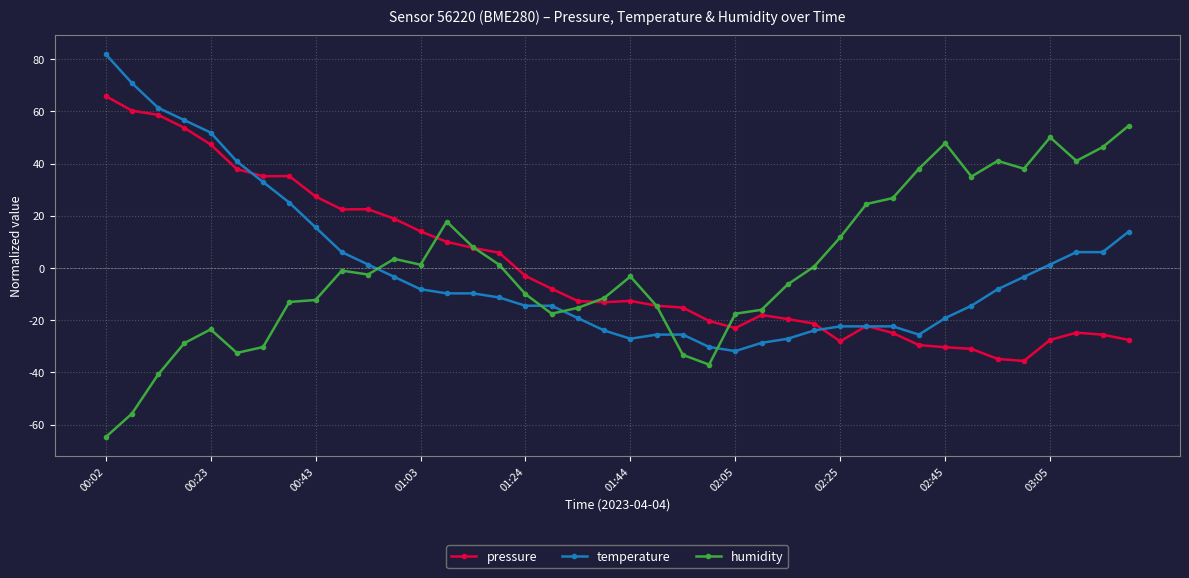

Which series ends up on top after the final intersection of pressure and temperature?

temperature